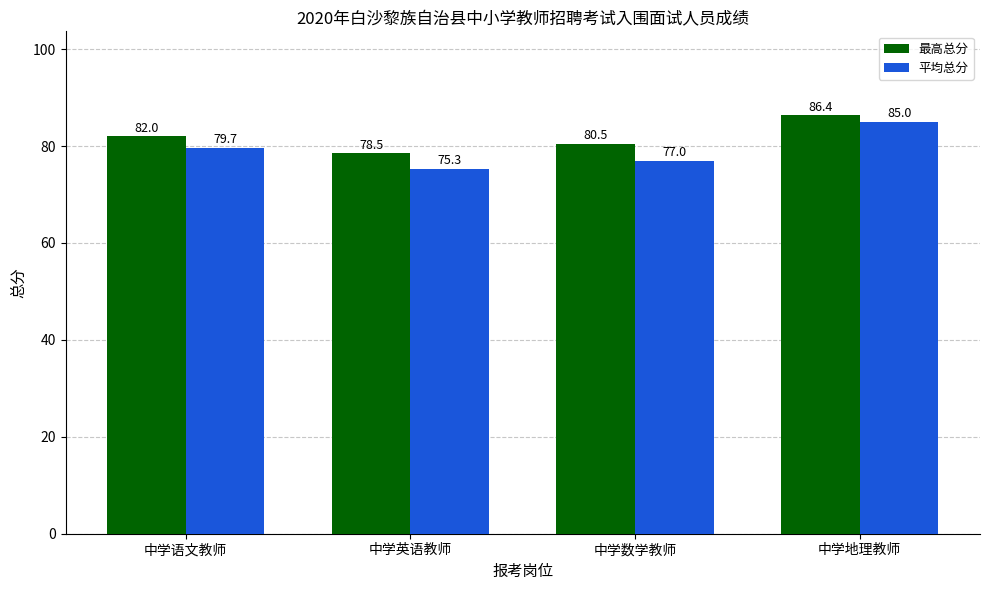

How many bars are there in each group?

2